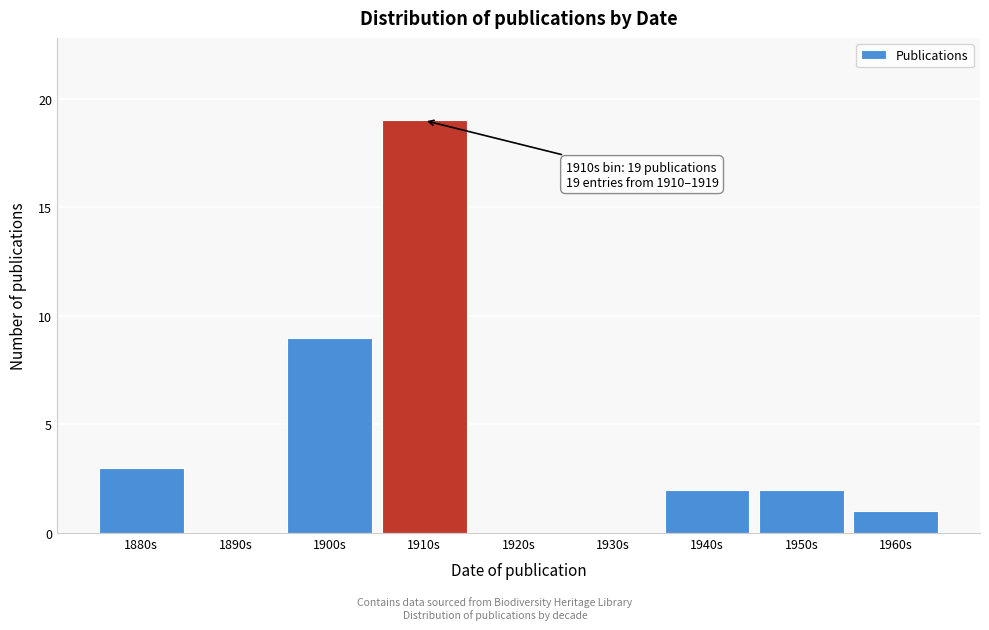

Reading left to right, what are all the values shown in this chart?

1880s=3	1890s=0	1900s=9	1910s=19	1920s=0	1930s=0	1940s=2	1950s=2	1960s=1